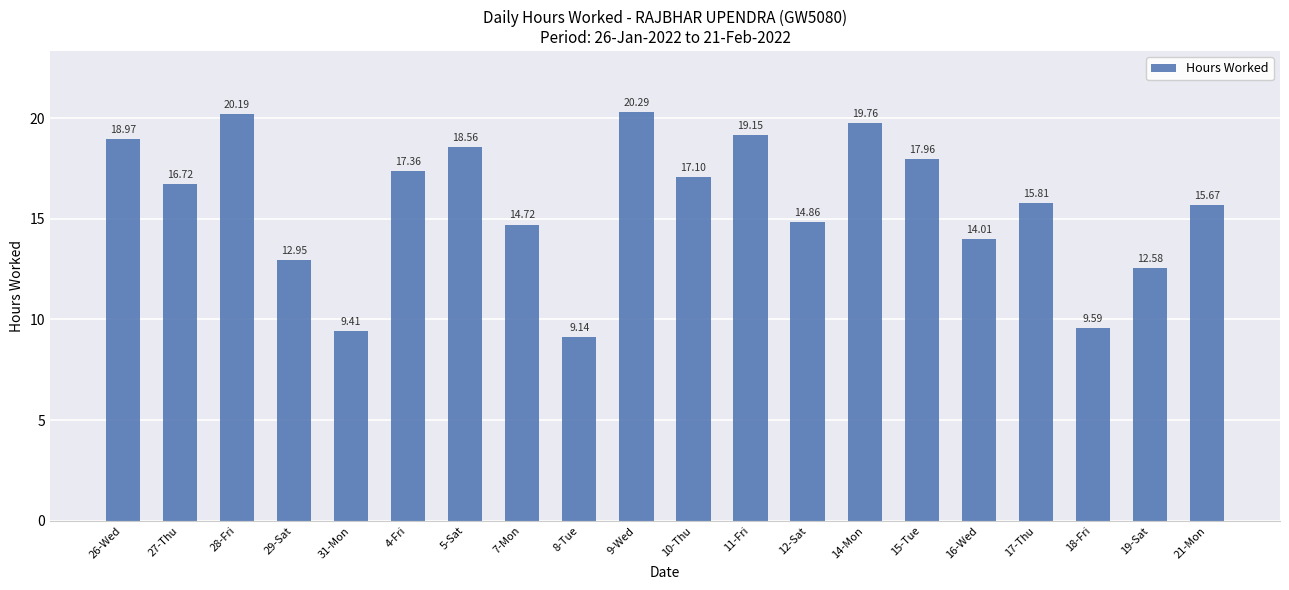

List the labels in order of value, largest first.

9-Wed, 28-Fri, 14-Mon, 11-Fri, 26-Wed, 5-Sat, 15-Tue, 4-Fri, 10-Thu, 27-Thu, 17-Thu, 21-Mon, 12-Sat, 7-Mon, 16-Wed, 29-Sat, 19-Sat, 18-Fri, 31-Mon, 8-Tue